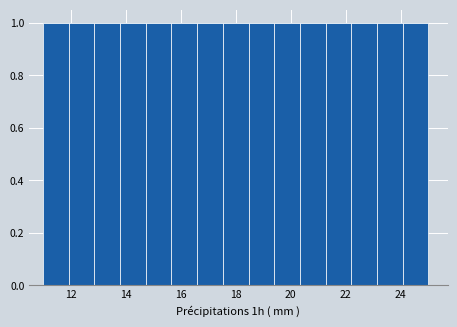

Reading left to right, list every bar in this chart as the range it spans on the x-axis followed by its height. Neither the bar edges nor the heights are printed on the chart, so give them approximately, as read against the axes.

11.0 to 12.0: 1
12.0 to 12.8: 1
12.8 to 13.8: 1
13.8 to 14.8: 1
14.8 to 15.6: 1
15.6 to 16.6: 1
16.6 to 17.6: 1
17.6 to 18.4: 1
18.4 to 19.4: 1
19.4 to 20.4: 1
20.4 to 21.2: 1
21.2 to 22.2: 1
22.2 to 23.2: 1
23.2 to 24.0: 1
24.0 to 25.0: 1